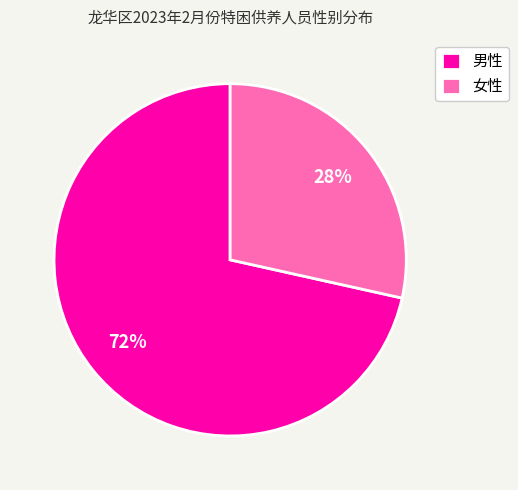

Does 男性 account for over 50% of the chart?

Yes